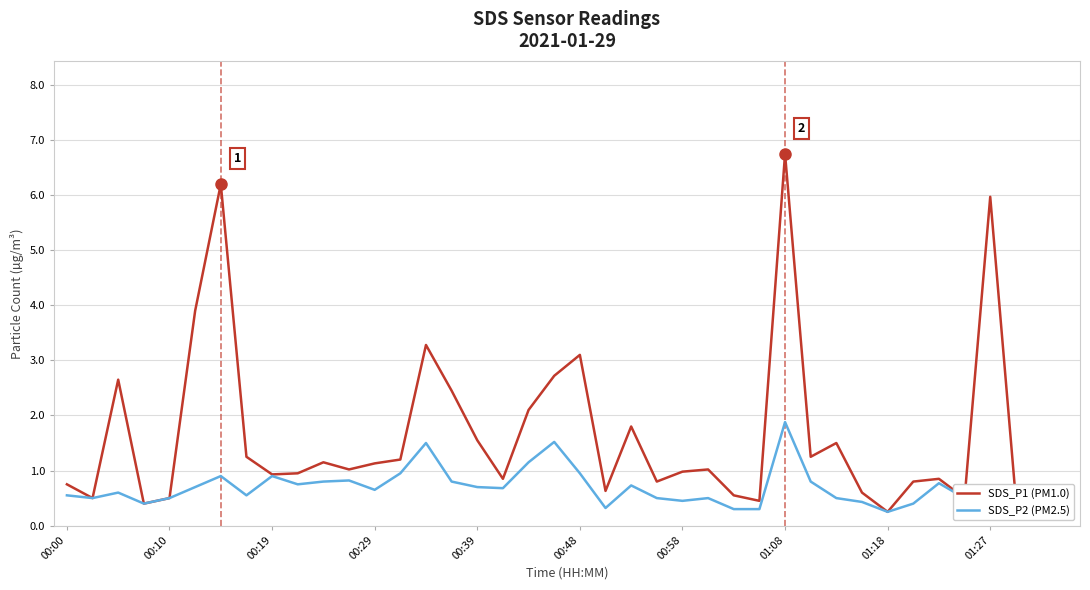

List the series in order of their overall mean, lowest first.

SDS_P2 (PM2.5), SDS_P1 (PM1.0)